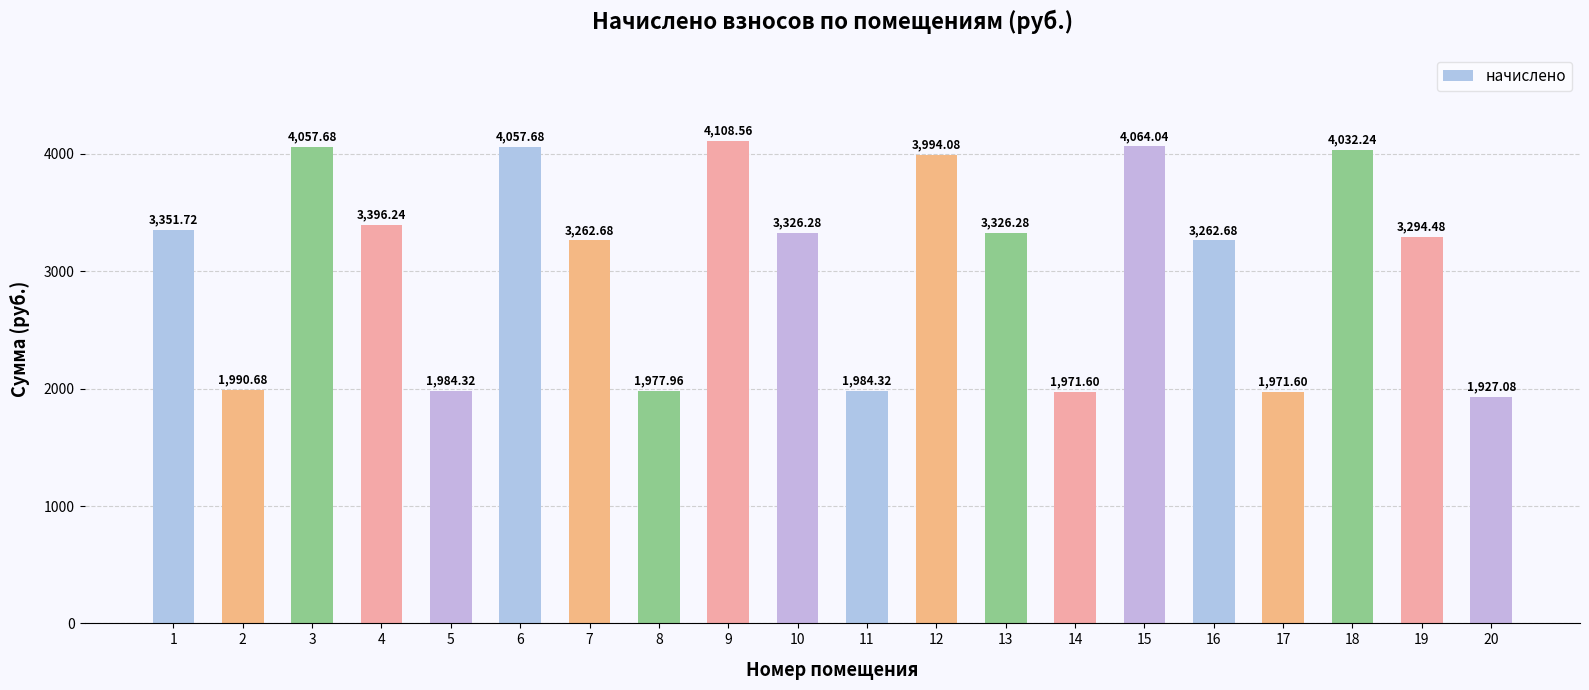

The chart shows a value of 4108.6 at 9. True or false?

True